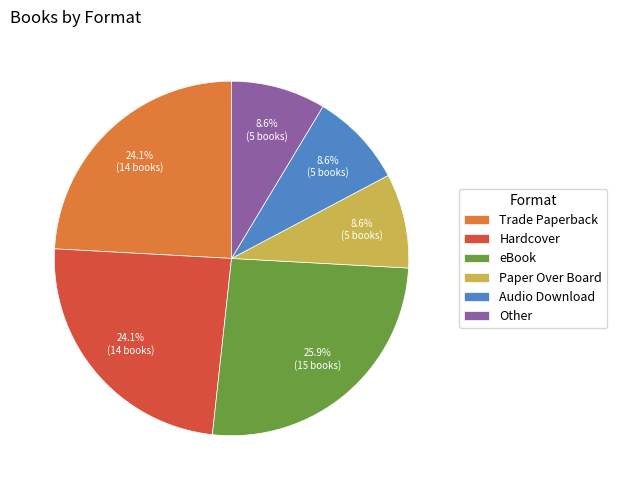

Count the number of slices in the pie.

6